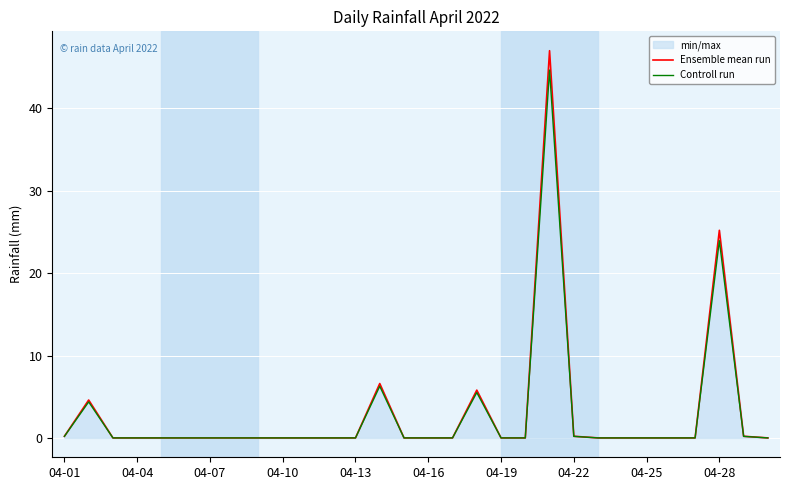

Which series has the widest spread of values?

Ensemble mean run